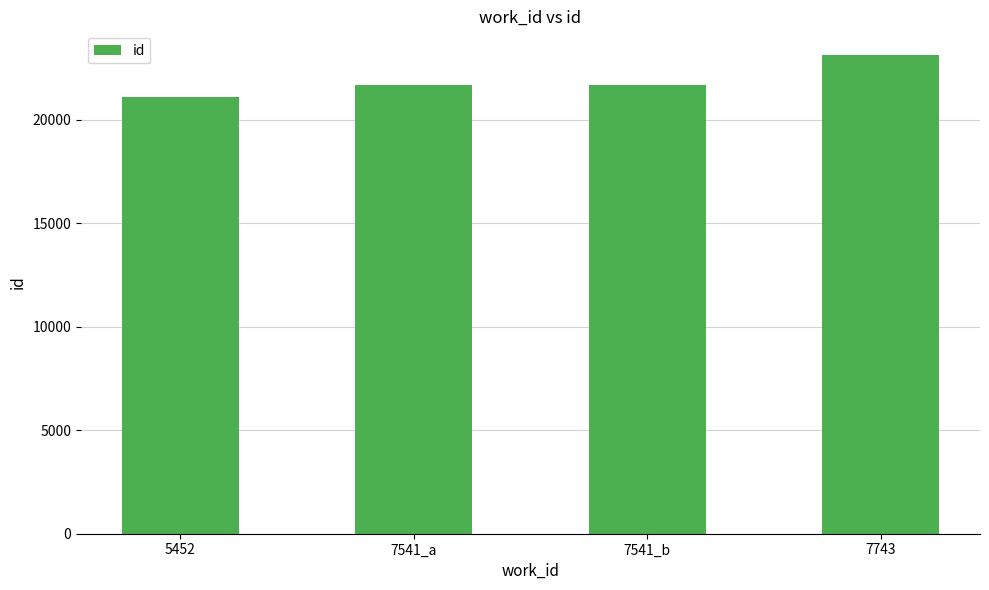

What is the value of the 3rd bar from the left?

21691